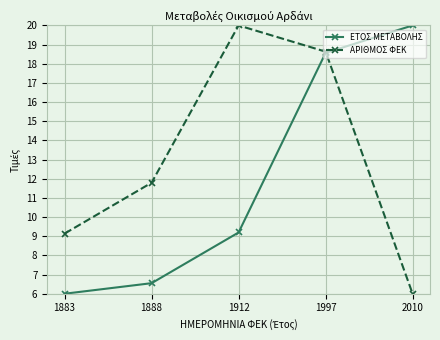

Which series has the largest total across all categories?

ΑΡΙΘΜΟΣ ΦΕΚ